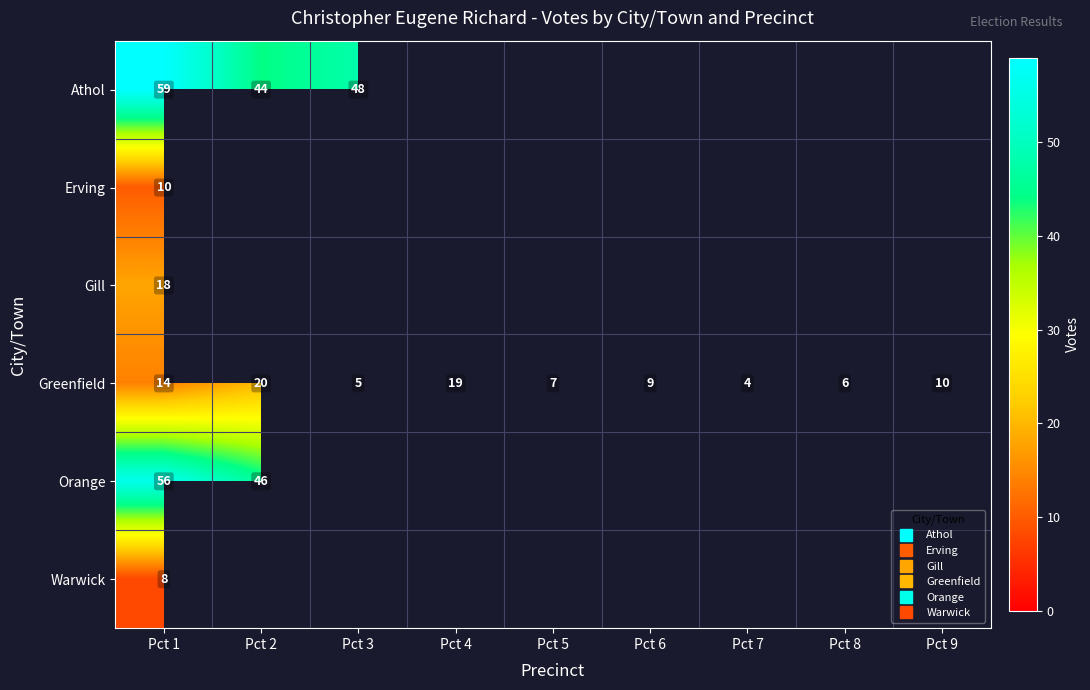

The value of Gill at Pct 1 is 18.0. True or false?

True